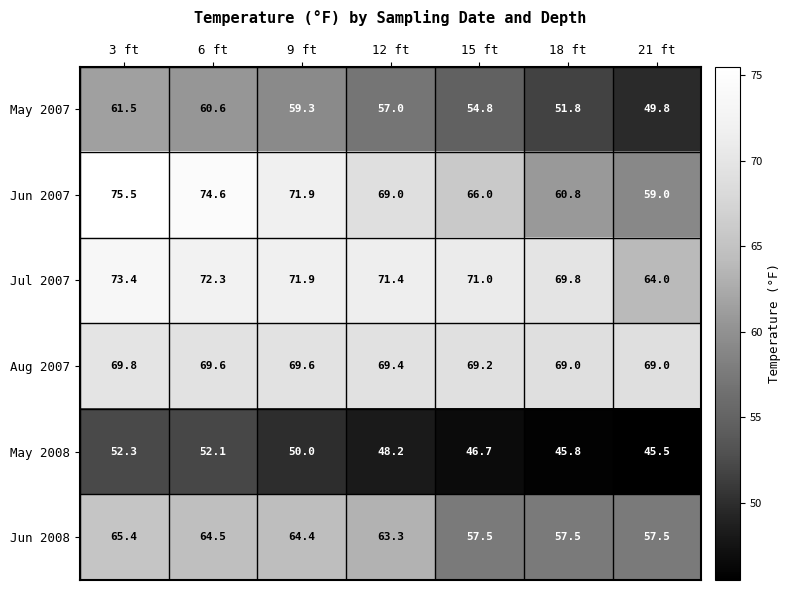

What is the sum of the Jun 2008 values at 6 ft and 21 ft?

122.0